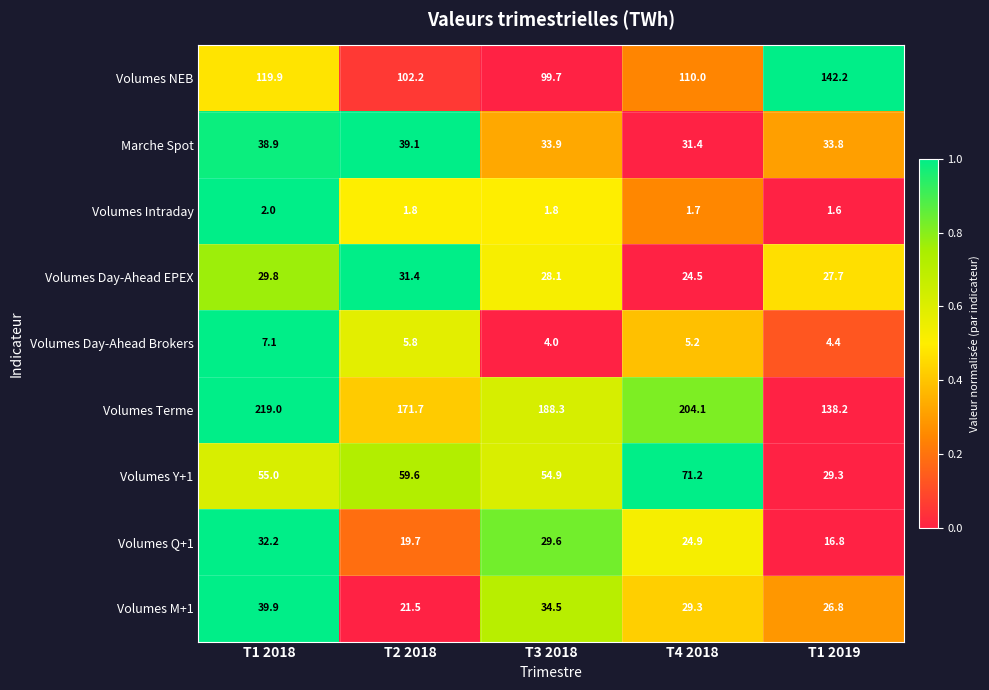

Read the Volumes Q+1 value at T1 2018.

32.2